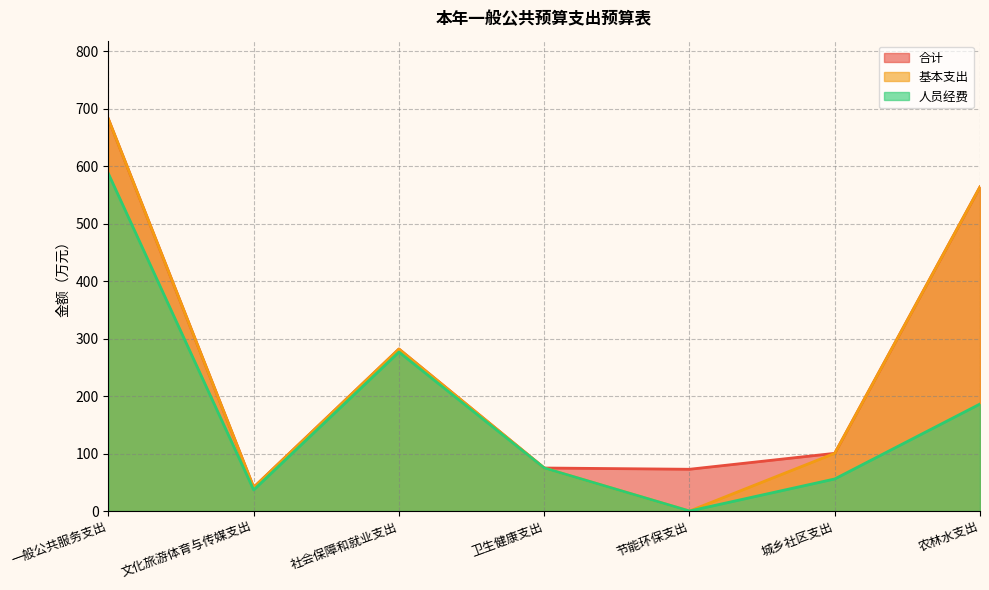

The value of 人员经费 at 节能环保支出 is -370.1. True or false?

False